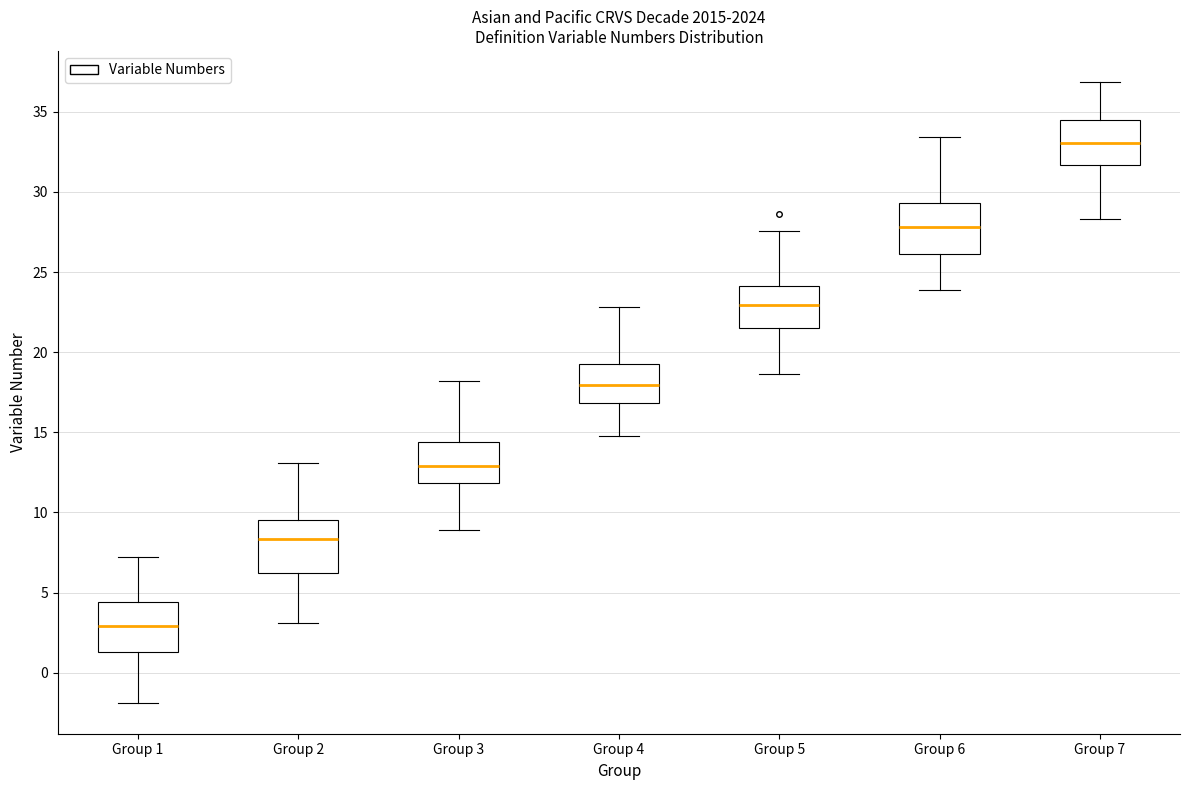

Which box has the highest median line?

Group 7